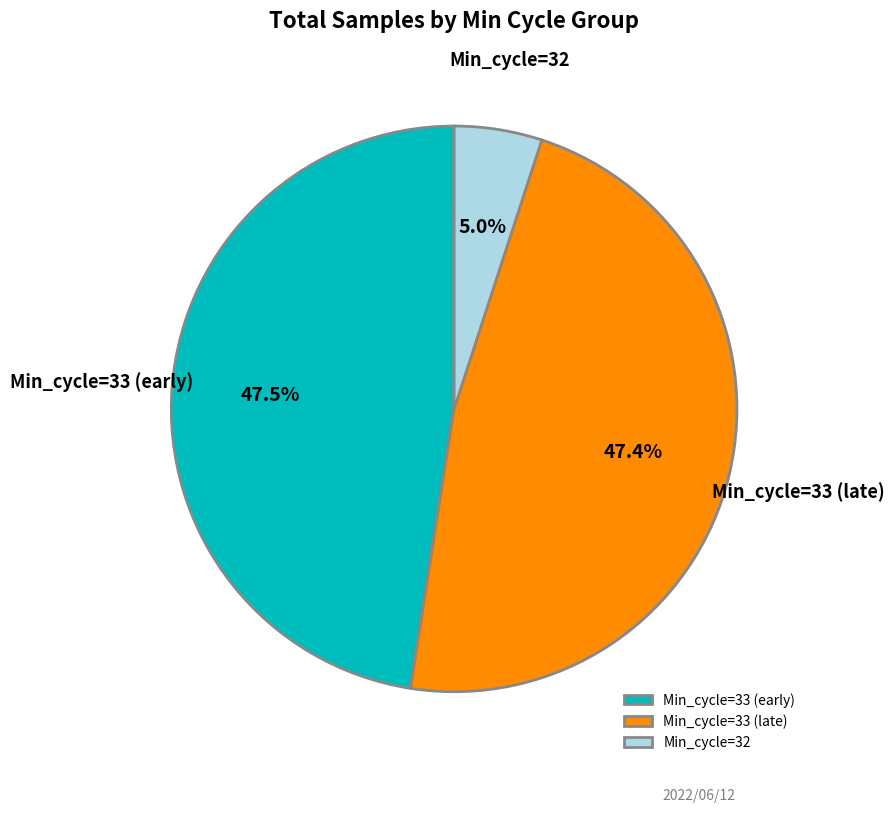

Which slice is the smallest?

Min_cycle=32